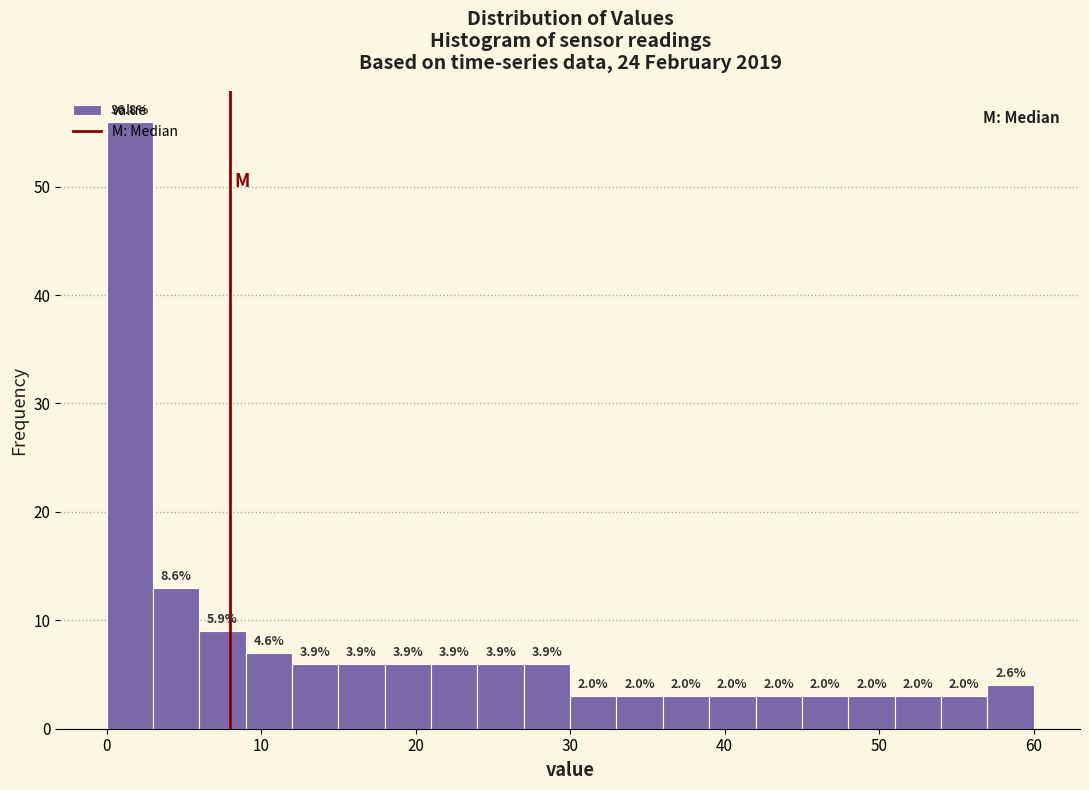

Around what value on the x-axis is the tallest bar? Give the approximate position of its centre, as read against the axis.

2